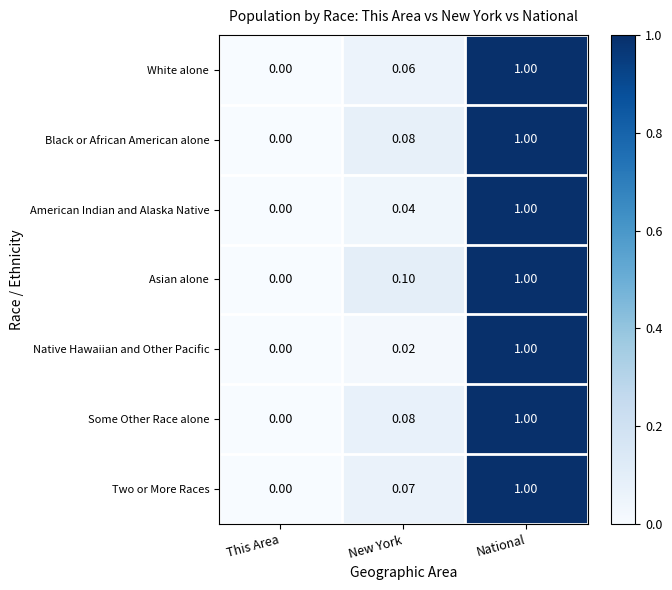

List the labels in order of Native Hawaiian and Other Pacific value, smallest first.

This Area, New York, National